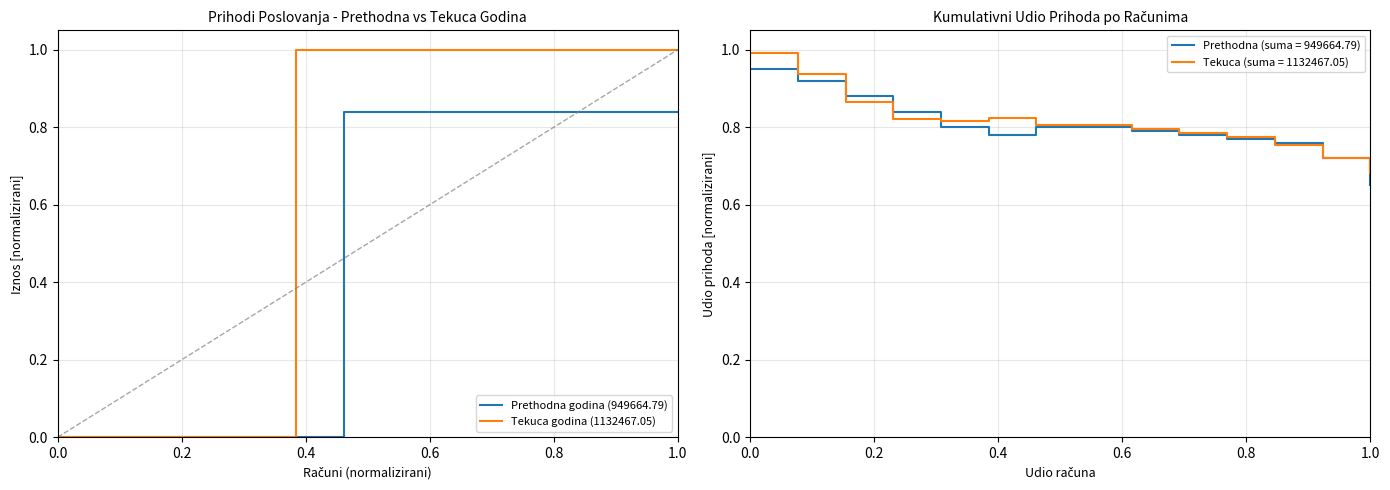

Reading left to right, list all the values displayed in this chart.

Prethodna godina (949664.79): 0.0	0.0	0.0	0.0	0.0	0.0	0.8	0.8	0.8	0.8	0.8	0.8	0.8	0.8
Tekuca godina (1132467.05): 0.0	0.0	0.0	0.0	0.0	1.0	1.0	1.0	1.0	1.0	1.0	1.0	1.0	1.0